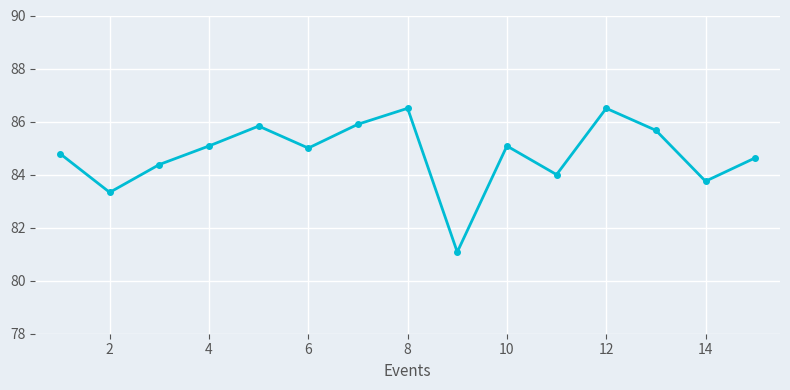

Does the chart display data point markers on the line(s)?

Yes